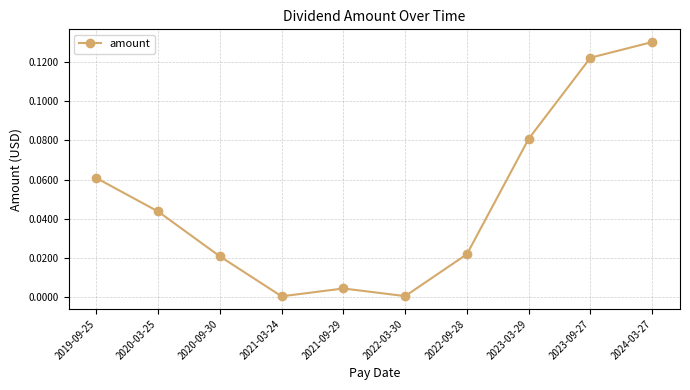

The value at 2024-03-27 is 0.2. True or false?

False